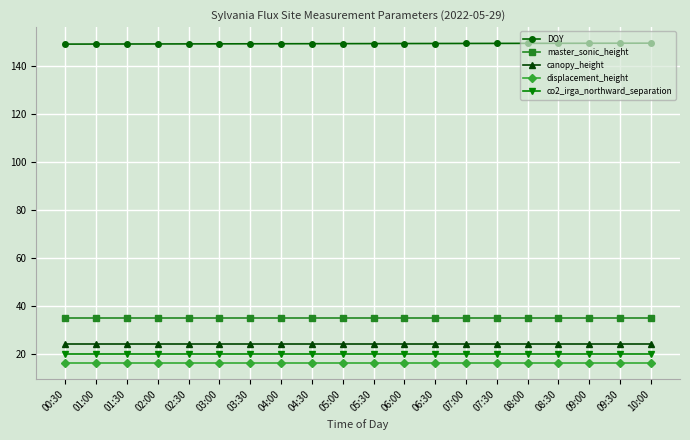

What is the approximate value of master_sonic_height at 05:30?

35.0